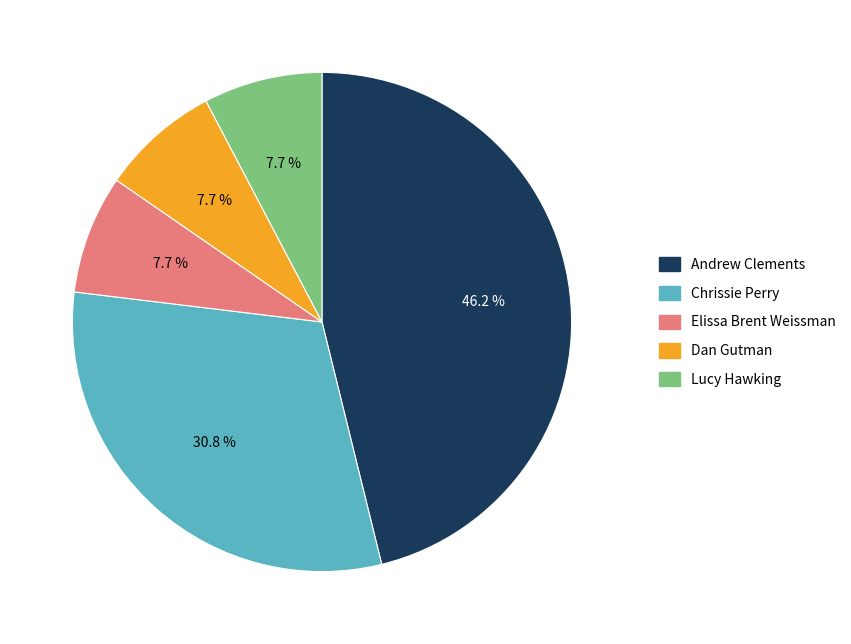

Does Andrew Clements account for over 50% of the chart?

No